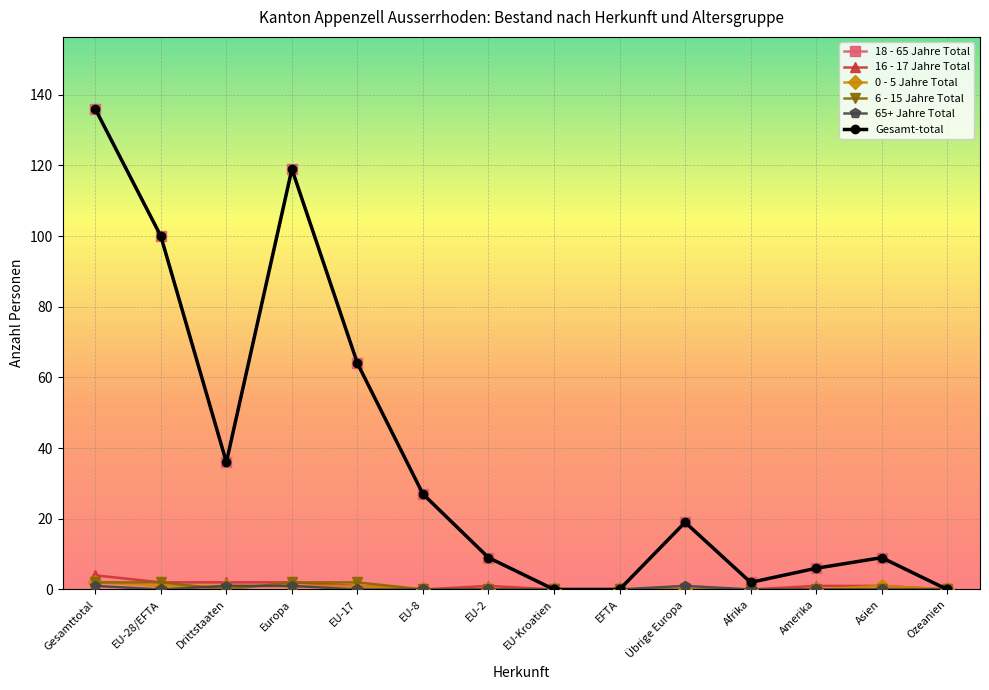

At which category is the sum across all series the highest?

Gesamttotal